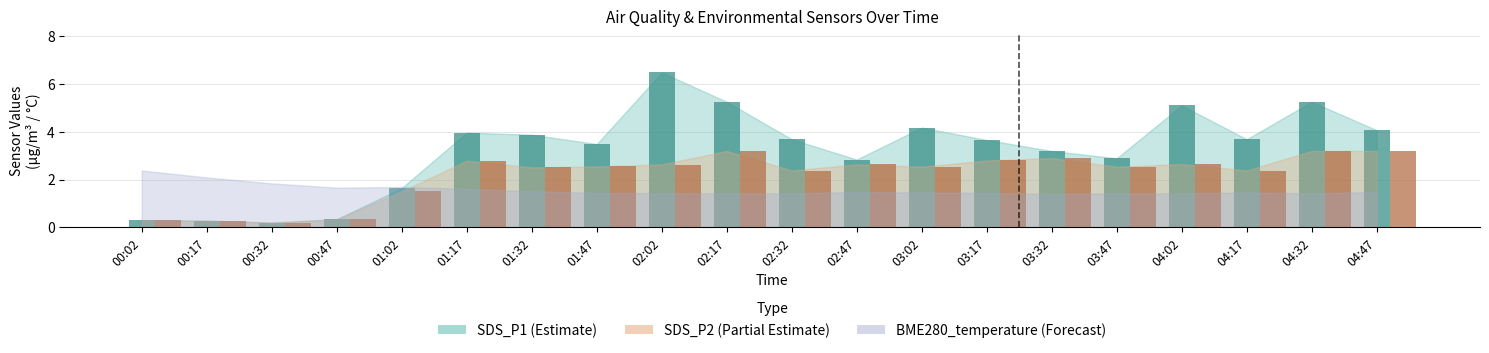

What is the lowest value of the SDS_P1 series?

0.2